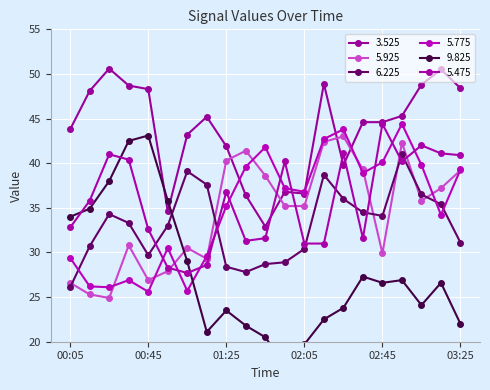

Where is 5.925 nearest to the value 33?

00:35